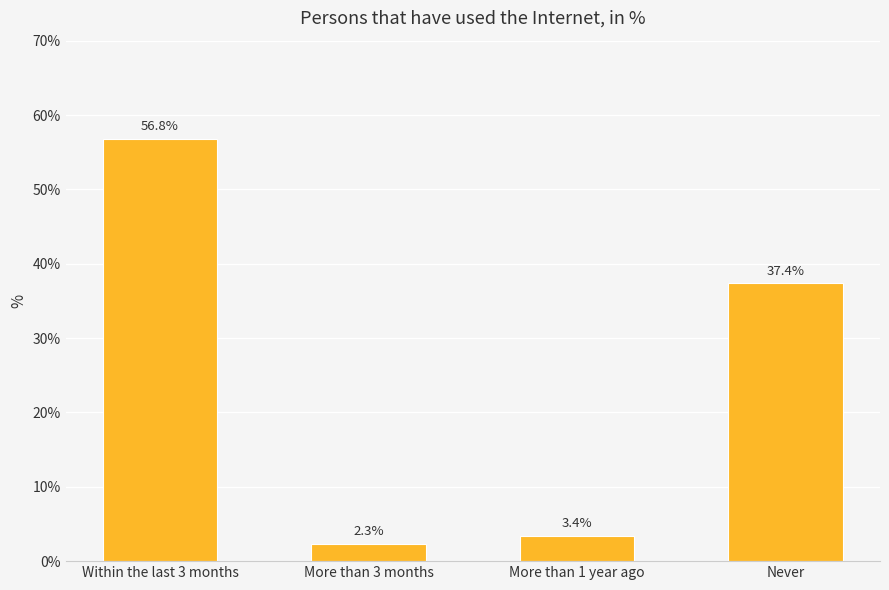

Approximately how many times larger is the value at More than 3 months compared to Never?

0.1